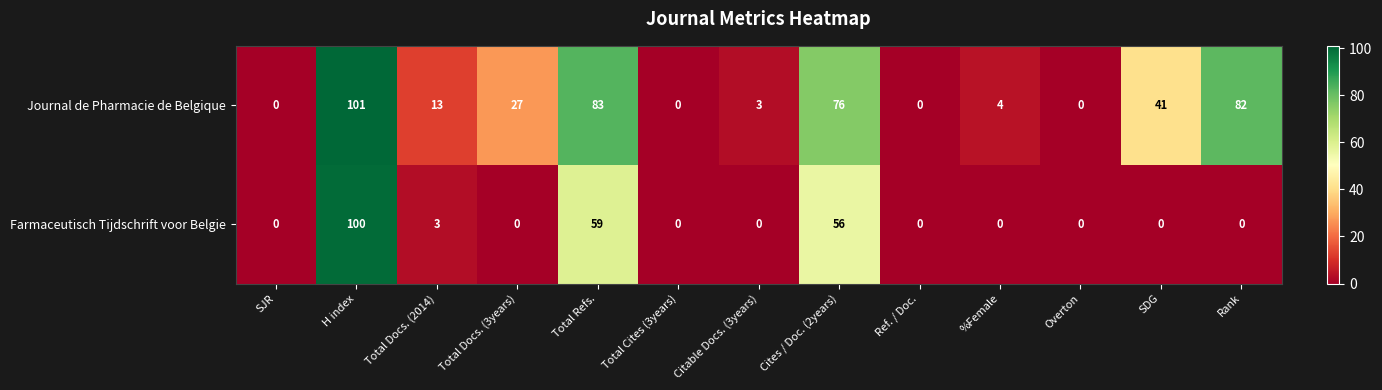

Where does the Journal de Pharmacie de Belgique series first go above 13?

H index